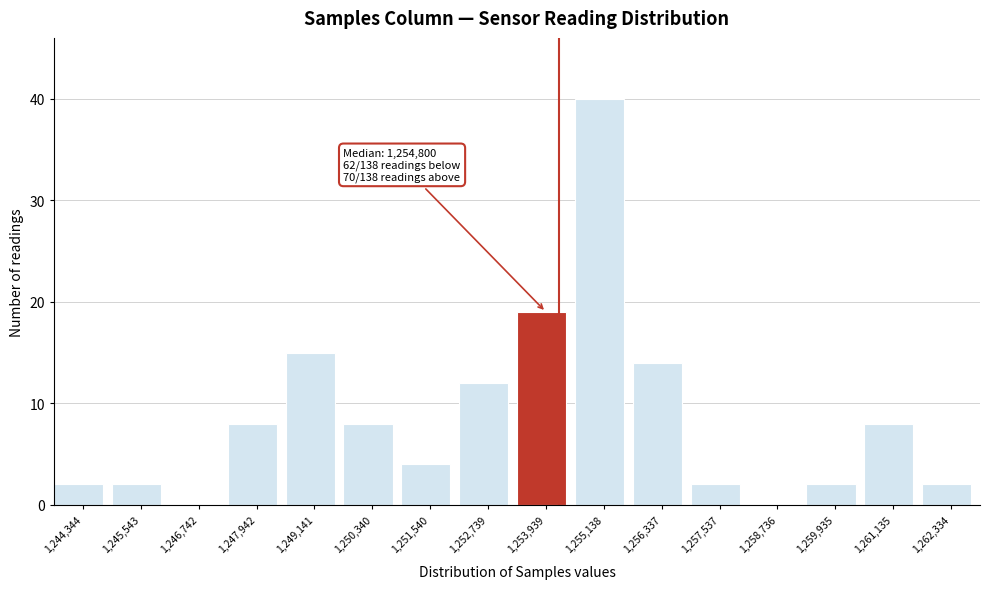

Reading right to left, transcribe all the data shown in this chart.

1,262,334=2	1,261,135=8	1,259,935=2	1,258,736=0	1,257,537=2	1,256,337=14	1,255,138=40	1,253,939=19	1,252,739=12	1,251,540=4	1,250,340=8	1,249,141=15	1,247,942=8	1,246,742=0	1,245,543=2	1,244,344=2